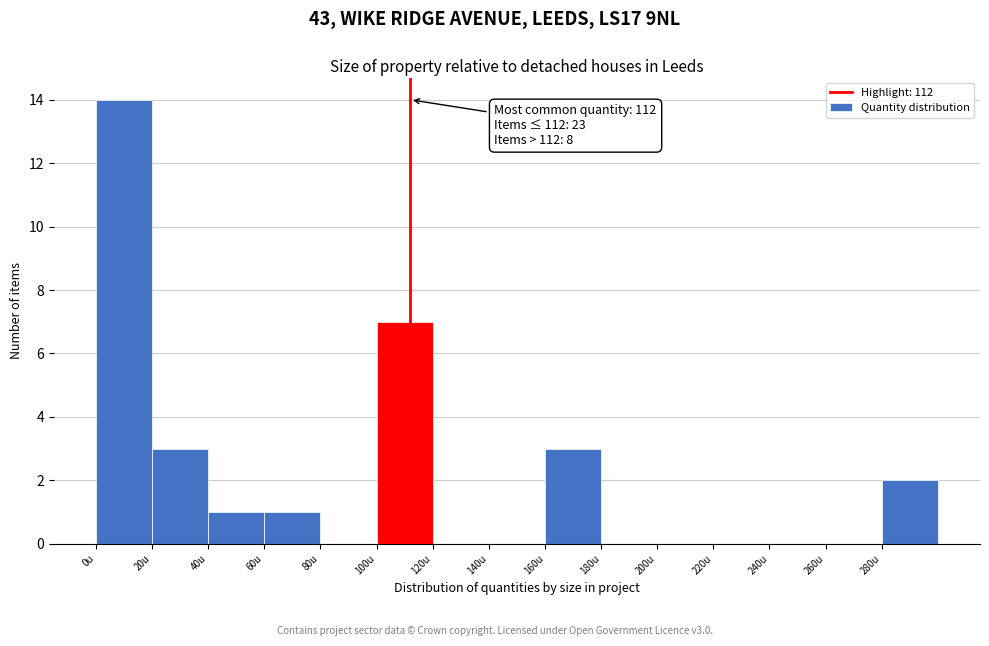

Which range on the x-axis has the tallest bar?

0 to 20